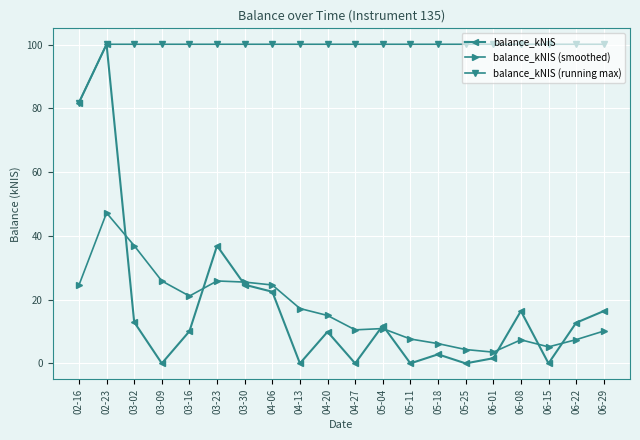

At which label is balance_kNIS closest to 50?

03-23